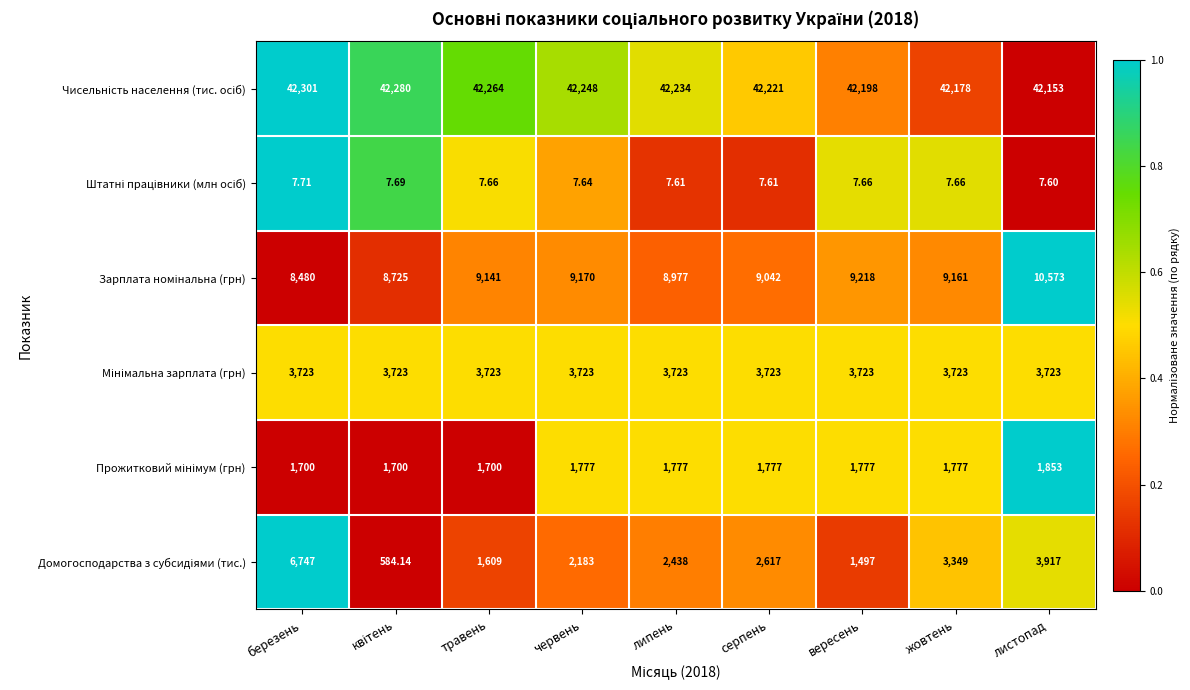

At which category does the chart reach its minimum across all series?

листопад